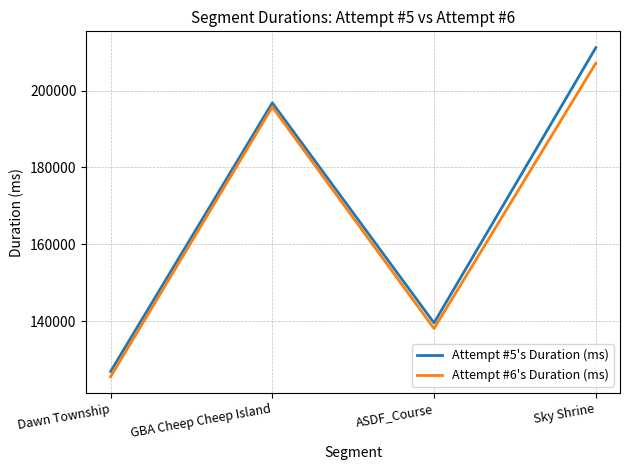

True or false: Attempt #6's Duration (ms) and Attempt #5's Duration (ms) intersect in this chart.

False